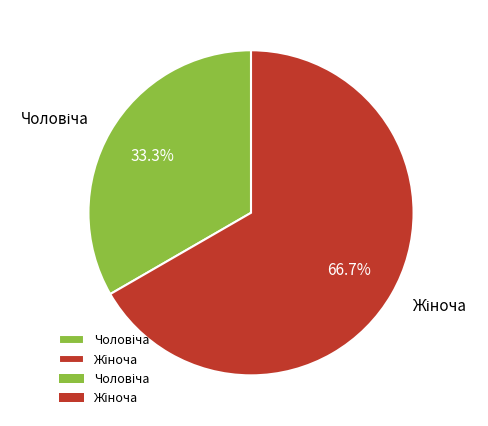

Is there a majority slice in this chart?

Yes